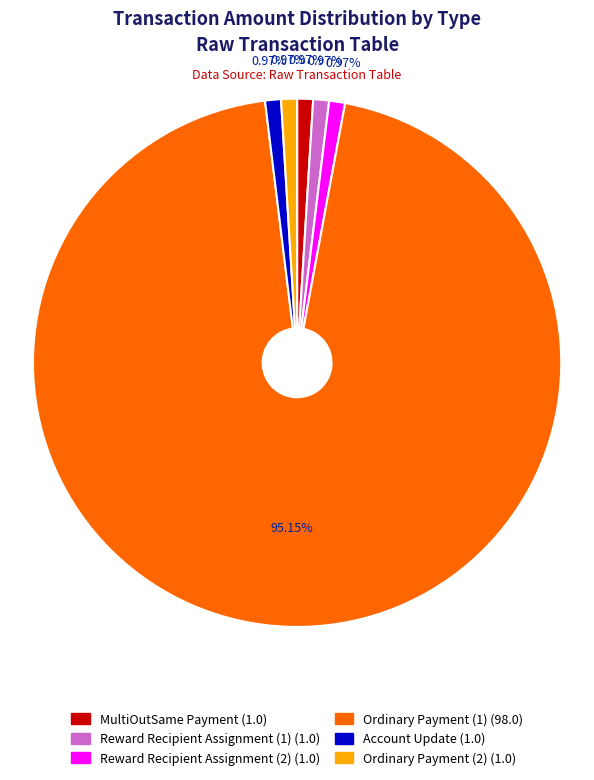

Count the number of slices in the pie.

6